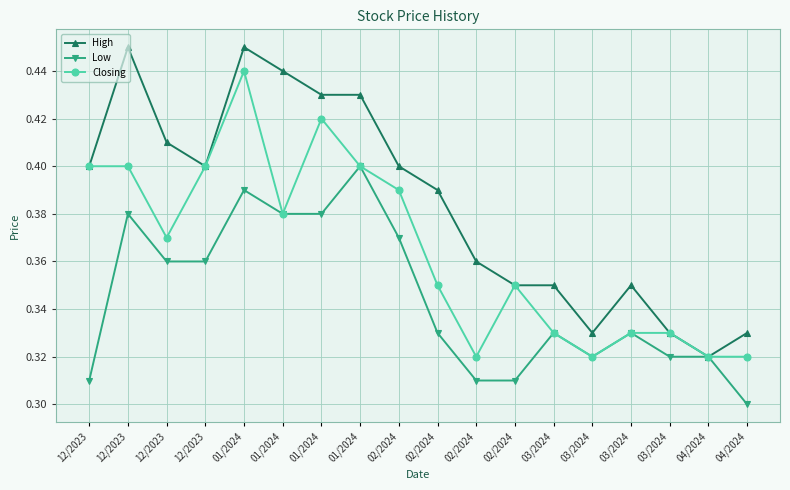

Which category has the highest value across all series?

12/2023